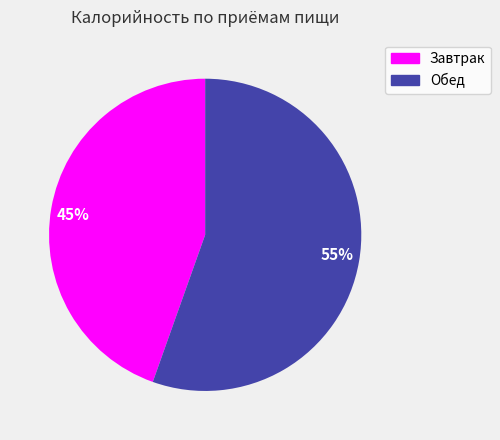

What is the largest slice in the pie chart?

55%